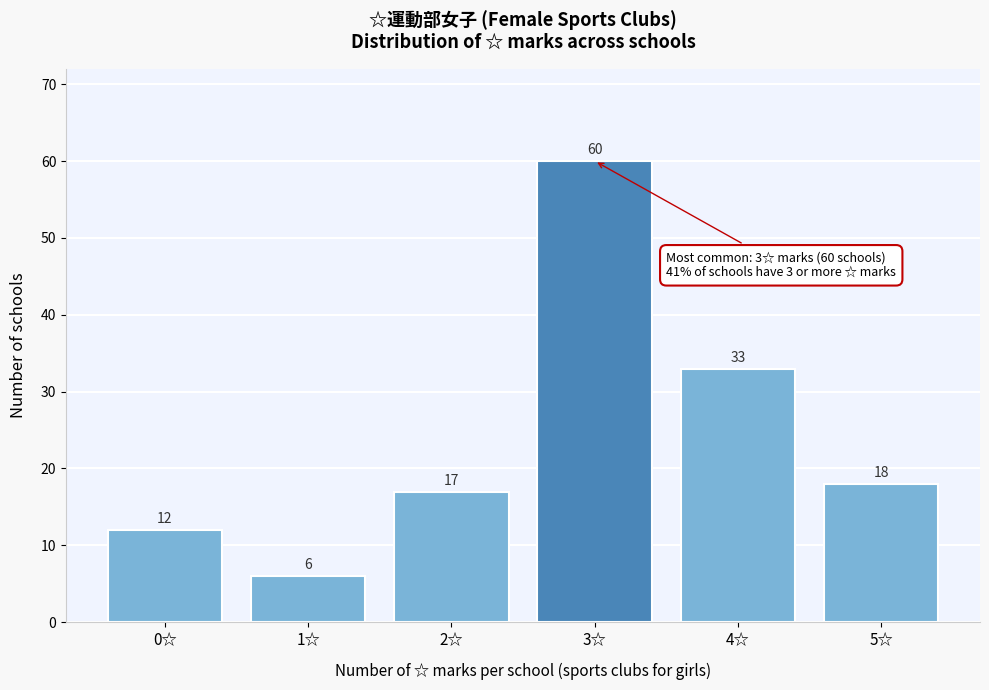

Reading left to right, list all the values displayed in this chart.

0☆=12	1☆=6	2☆=17	3☆=60	4☆=33	5☆=18